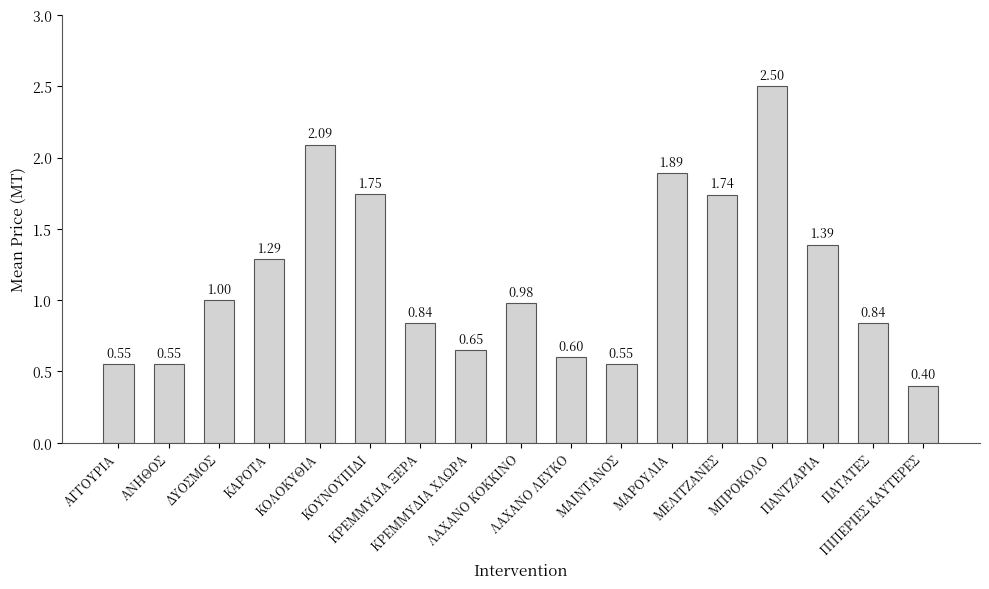

What is the sum of all values?

19.6